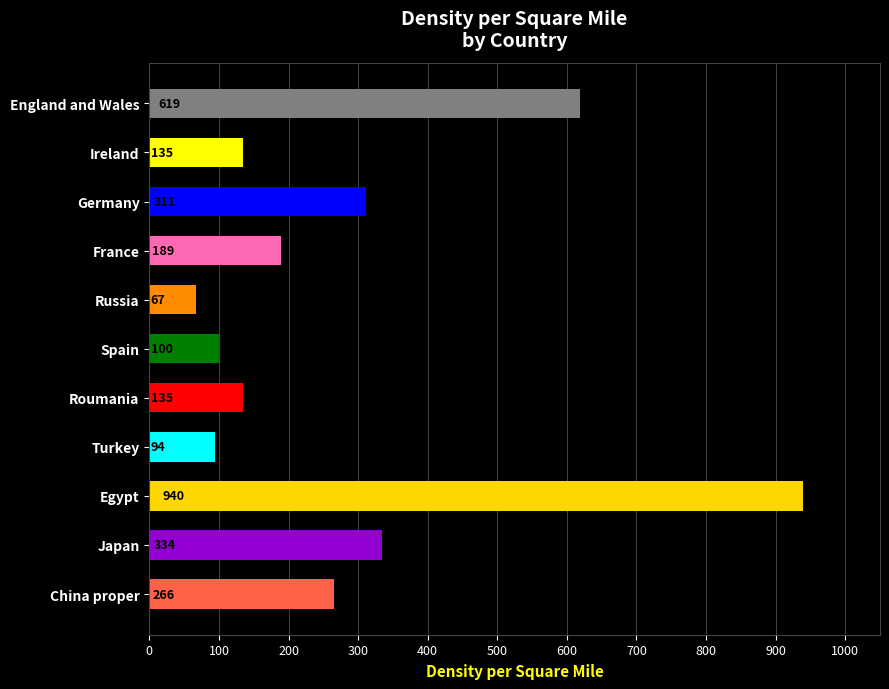

What is the change in value from Japan to Ireland?

-199